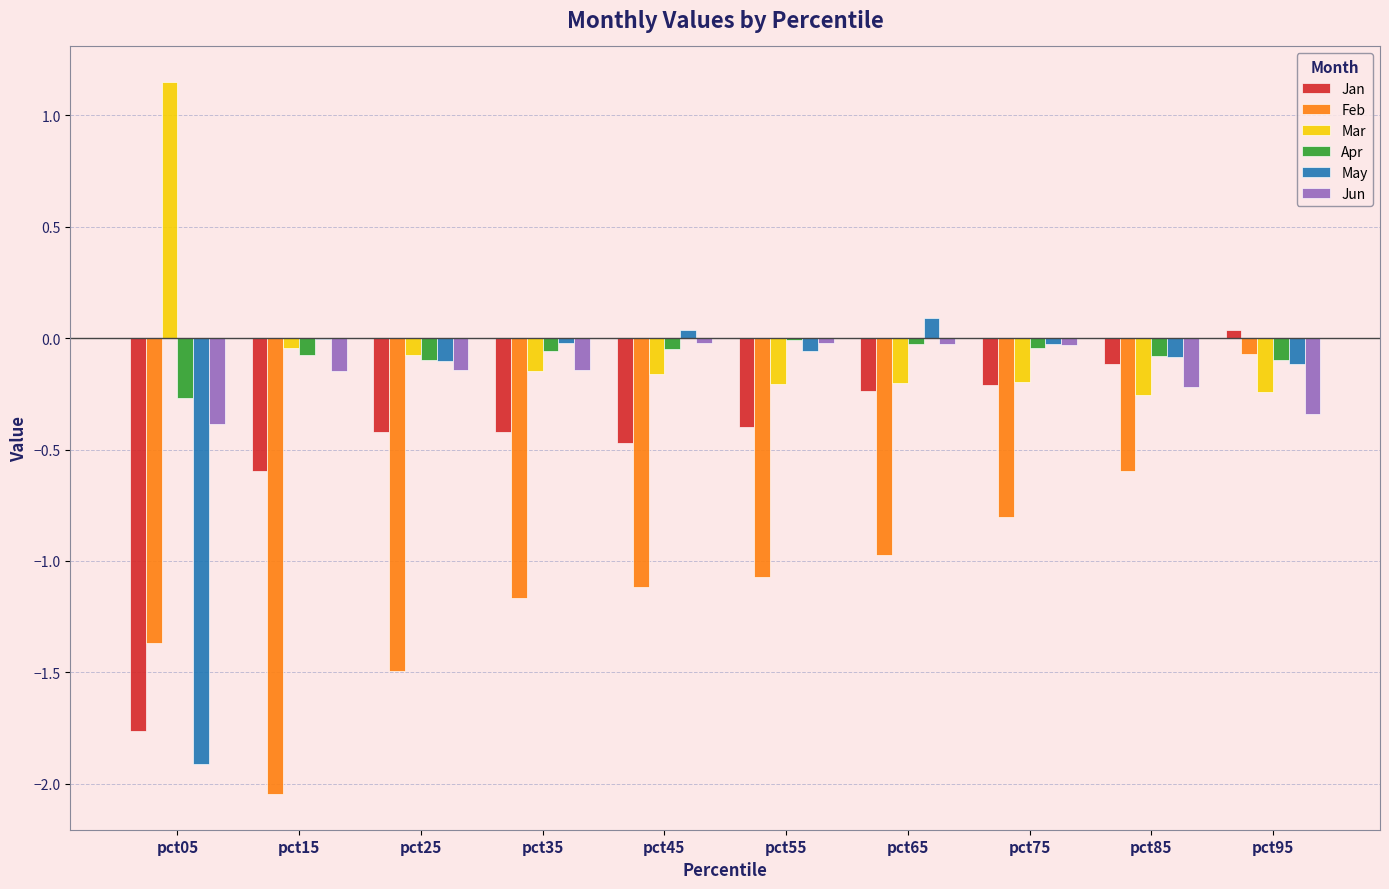

At which category is the sum across all series the highest?

pct95